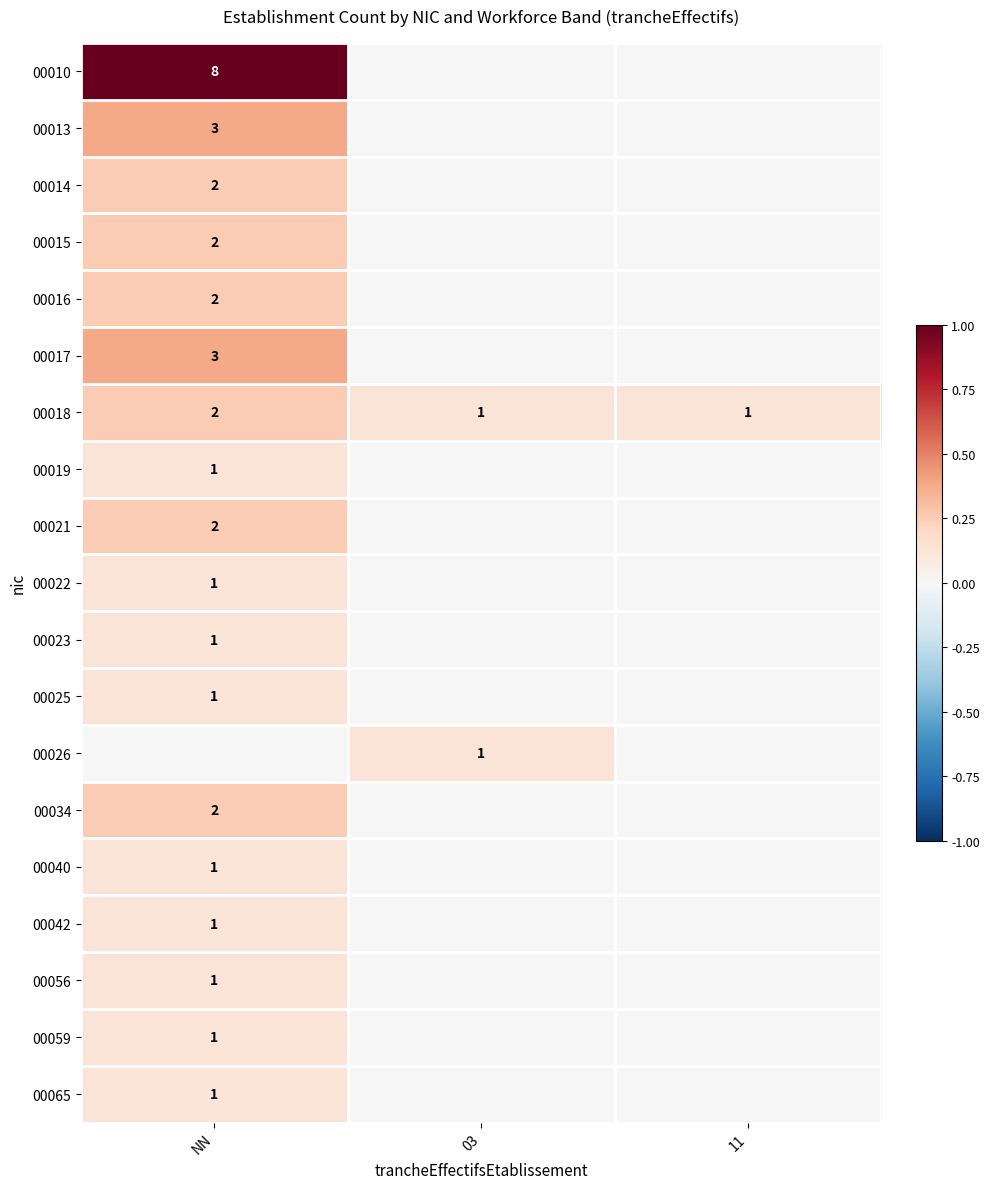

The value of 00065 at NN is 1. True or false?

True